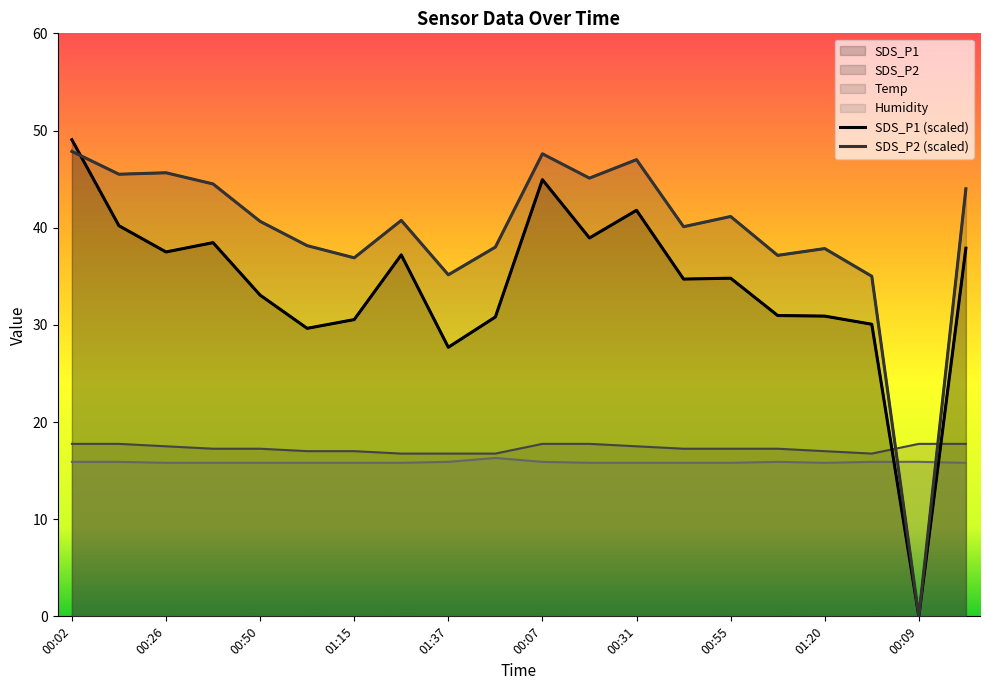

The value of Humidity at 01:37 is 27.4. True or false?

False